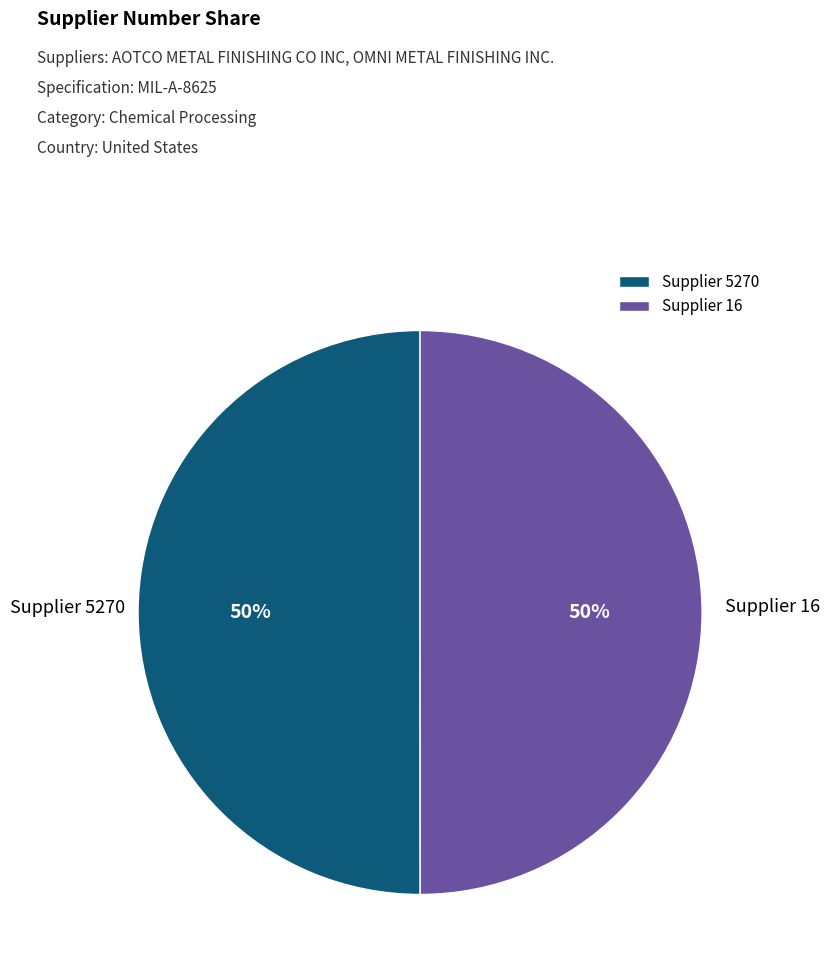

Combined, do Supplier 5270 and Supplier 16 account for over 50%?

Yes